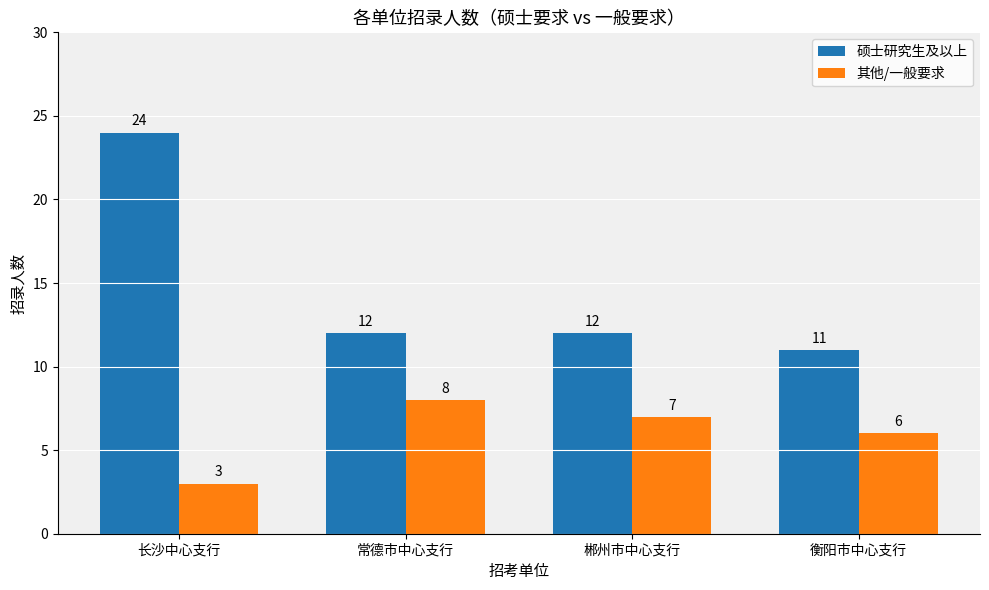

True or false: 硕士研究生及以上 has a value of 12 at 郴州市中心支行.

True